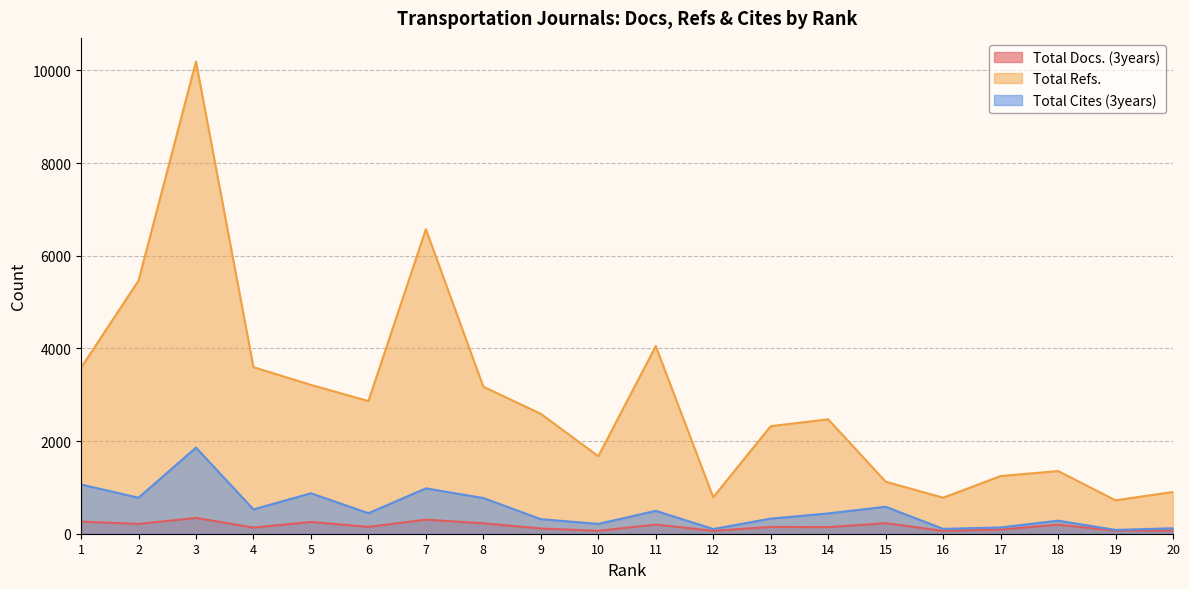

What are all the series names shown in the legend?

Total Docs. (3years), Total Refs., Total Cites (3years)